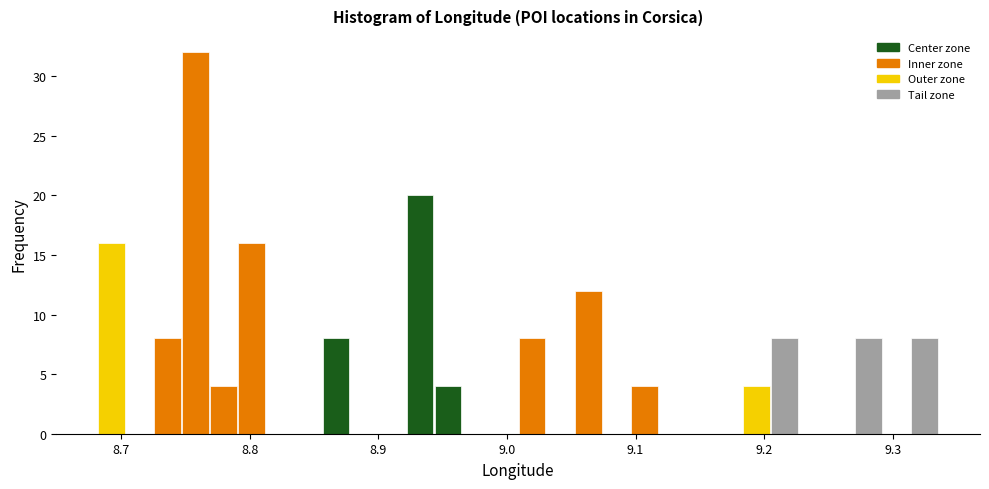

Read against the x-axis, roughly where is the centre of the tallest bar?

8.76